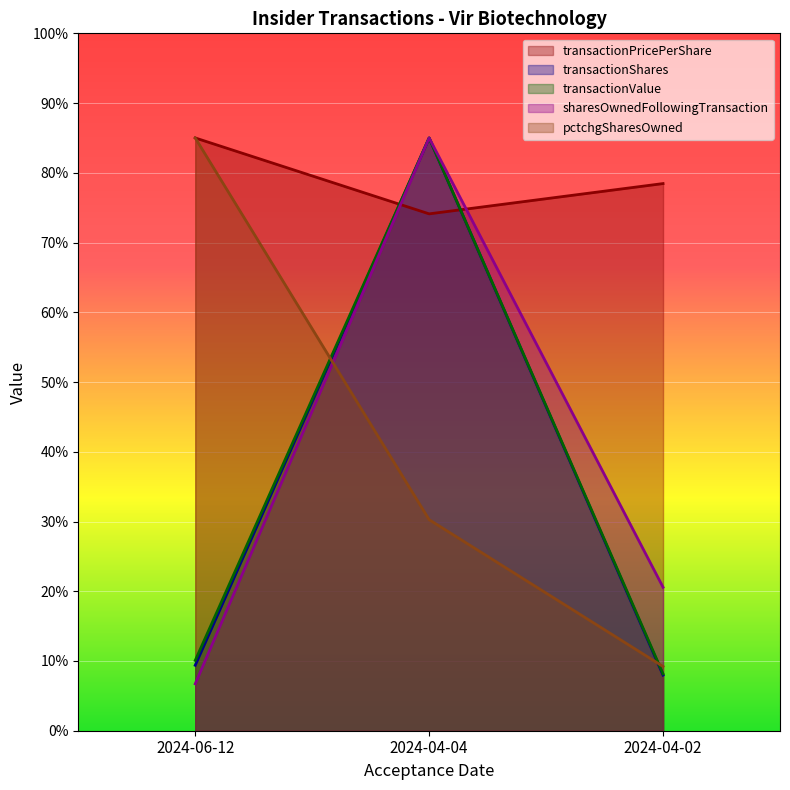

The value of transactionValue at 2024-04-04 is 126.8. True or false?

False